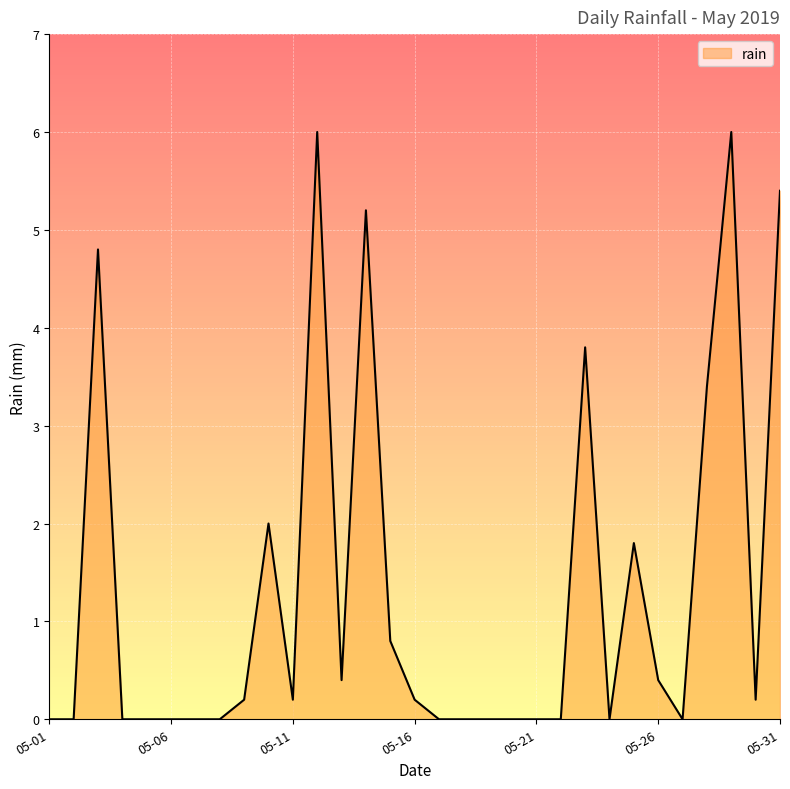

Does the chart display data point markers on the line(s)?

No